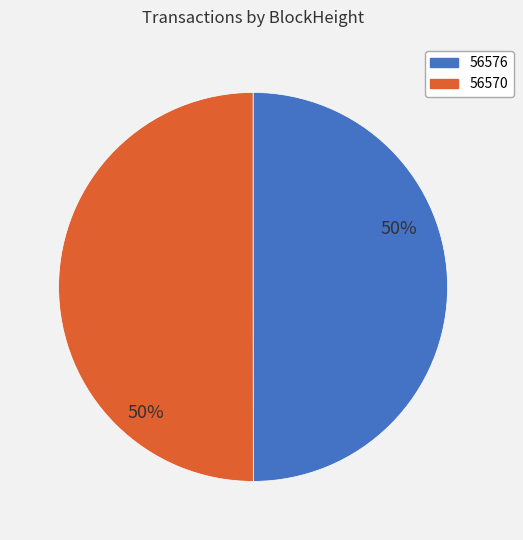

To the nearest percent, what is the average slice percentage?

50%